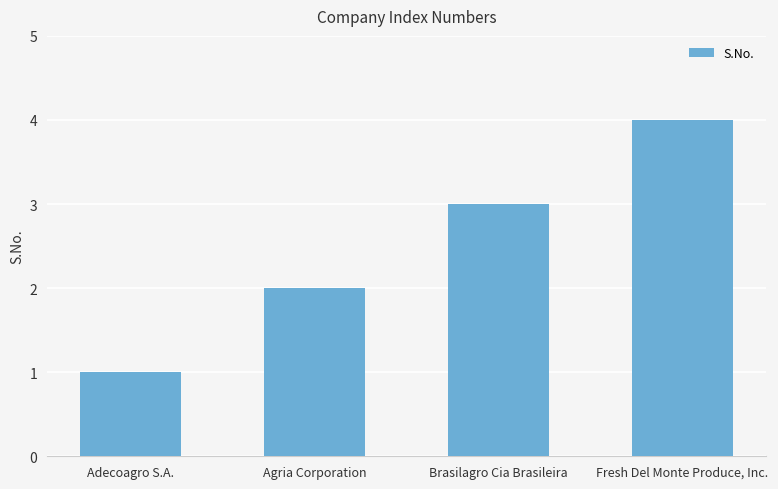

The value at Agria Corporation is 1. True or false?

False